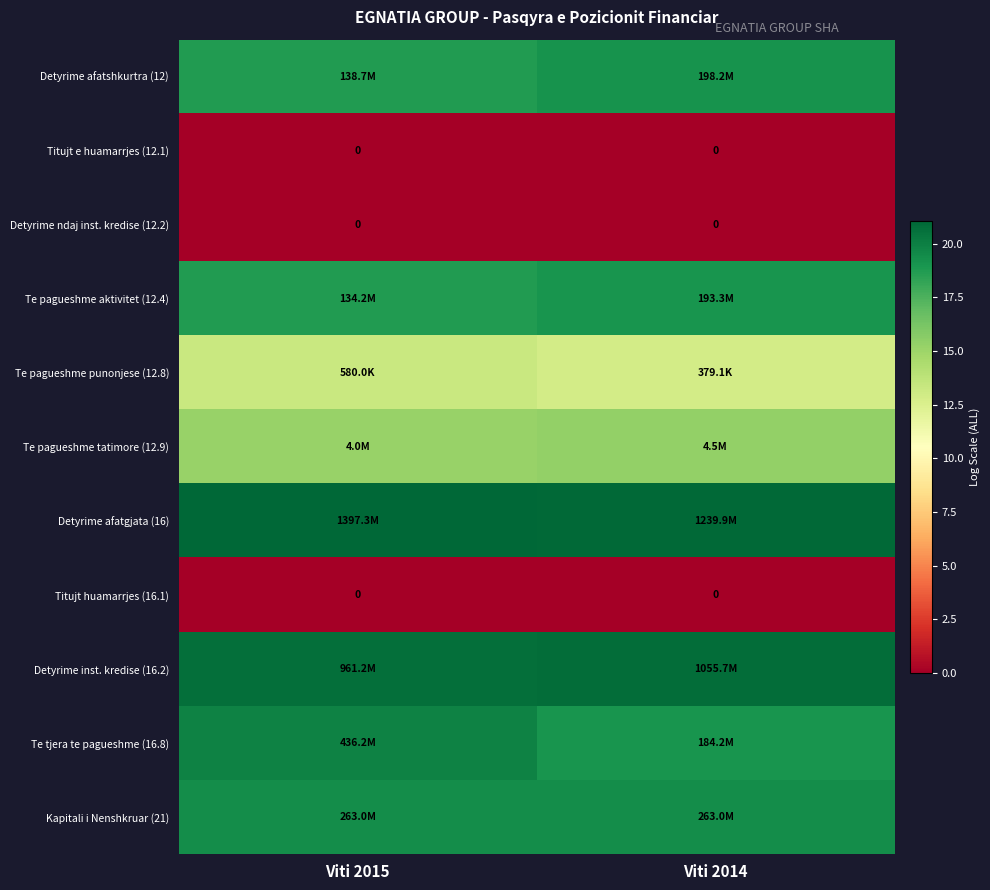

At which category is the sum across all series the highest?

Viti 2015